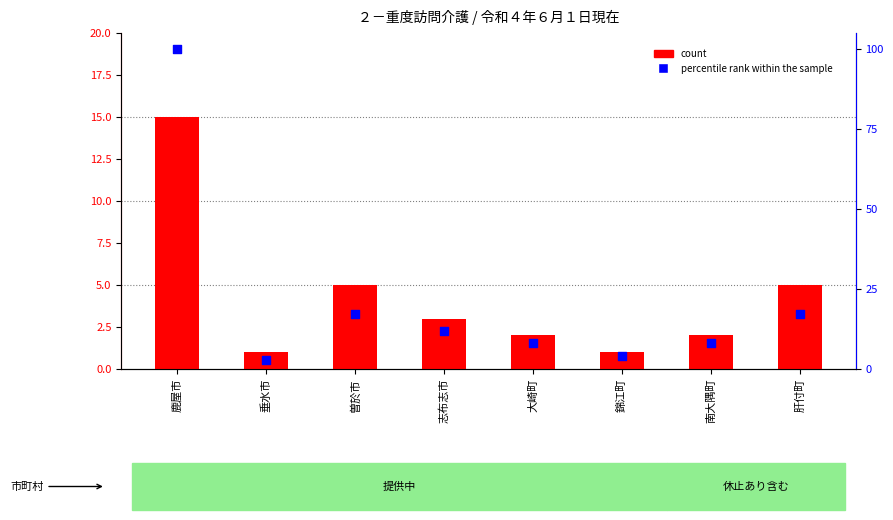

At which category is the sum across all series the highest?

鹿屋市